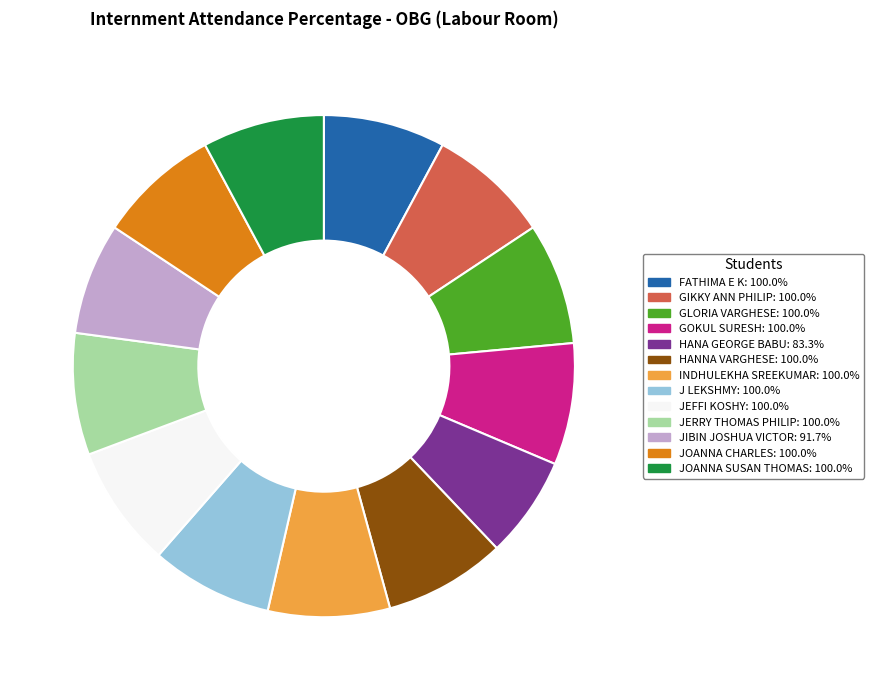

Approximately how many times larger is the value at GOKUL SURESH compared to FATHIMA E K?

1.0